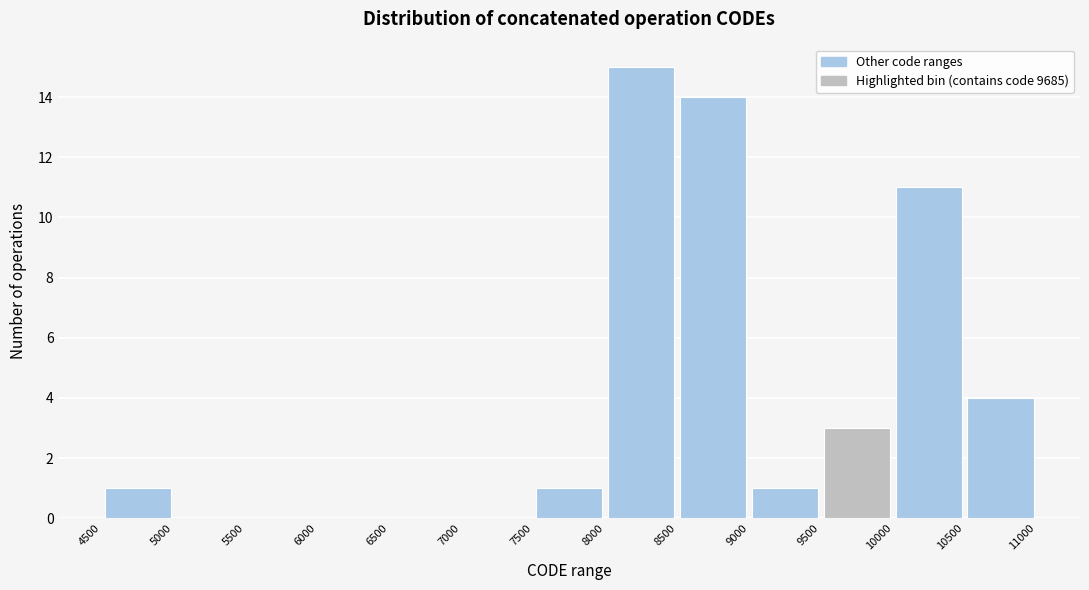

How tall is the bar that spans 10500 to 11000 on the x-axis? The values are not printed on the chart, so give them approximately, as read against the axis.

4